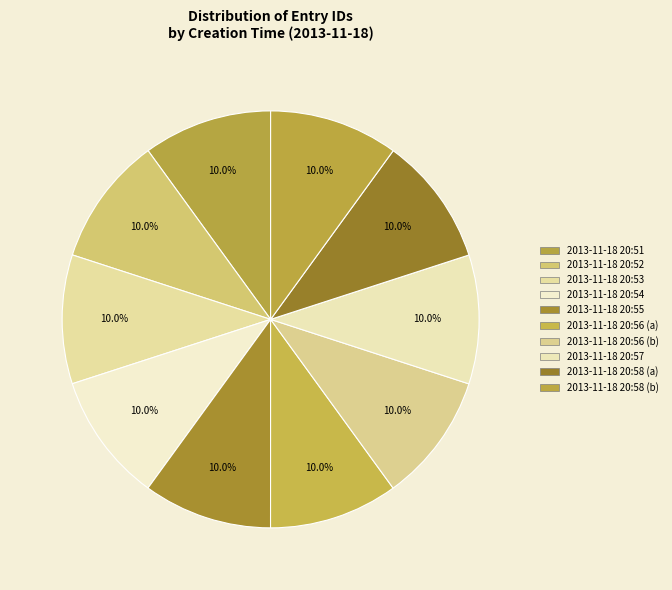

How many segments does this pie chart have?

10